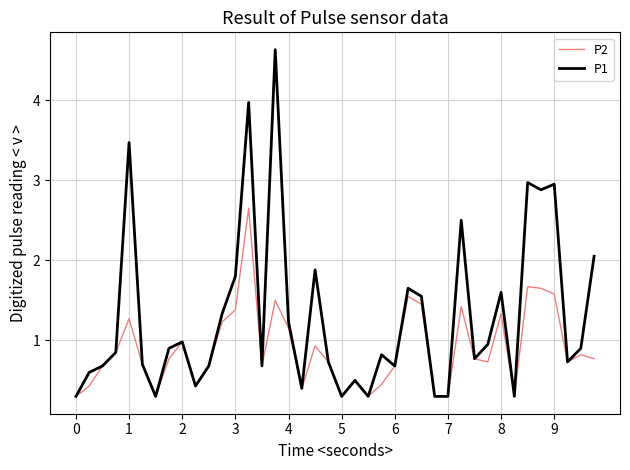

Which series has the widest spread of values?

P1